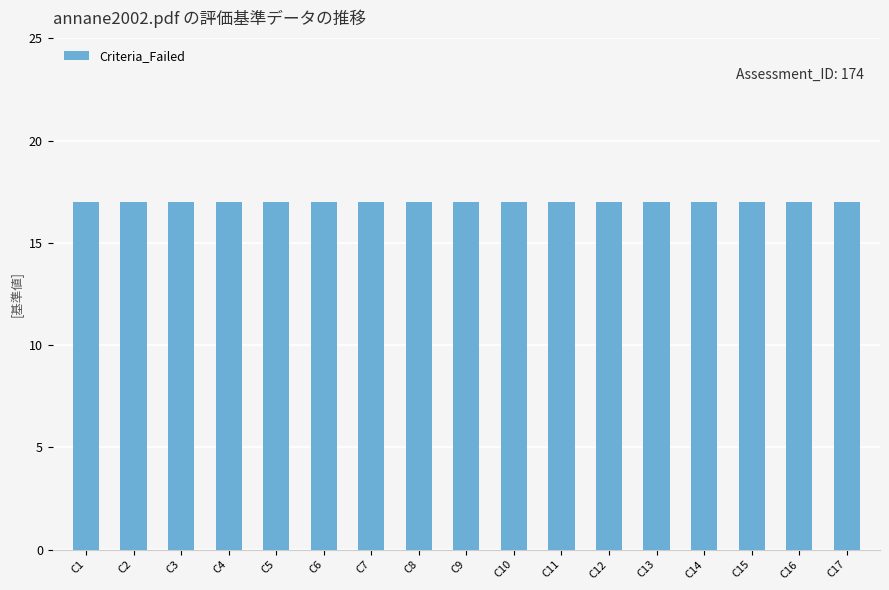

Which series has the widest spread of values?

Criteria_Failed